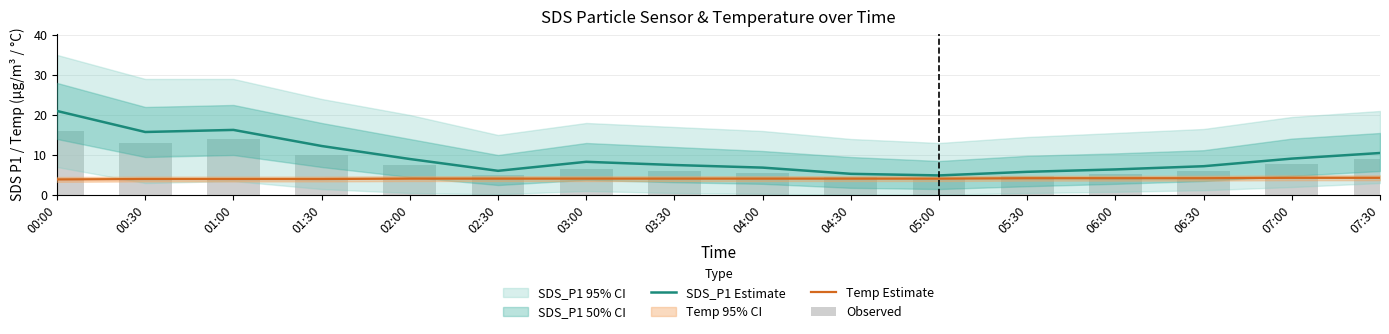

What is the label of the 14th bar from the right?

01:00